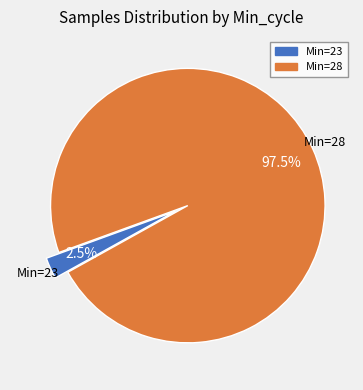

Is there any slice that represents more than half of the pie?

Yes